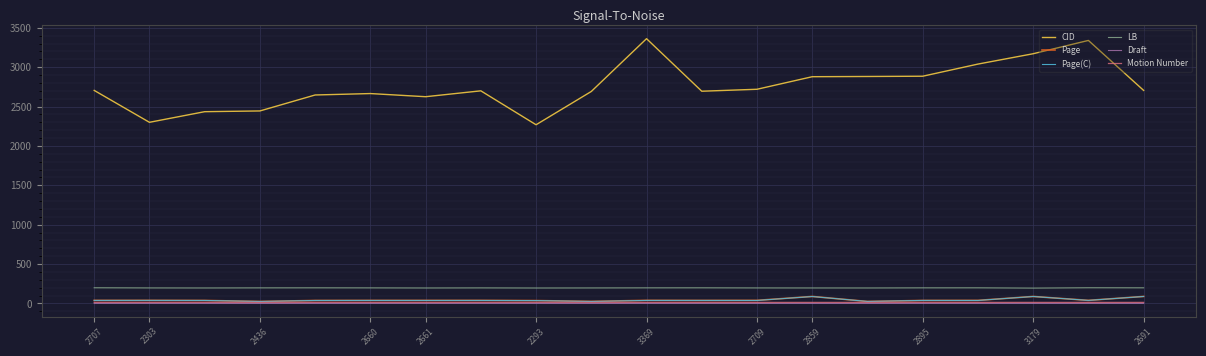

What is the minimum value for Page(C)?

25.9